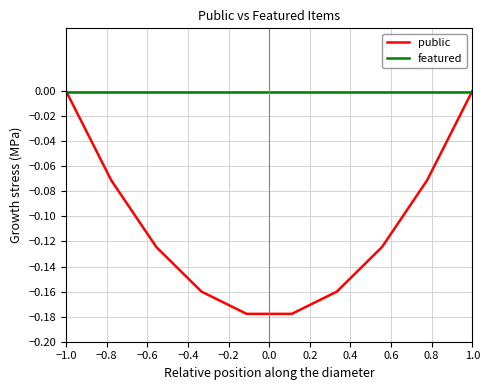

Which series has the widest spread of values?

public